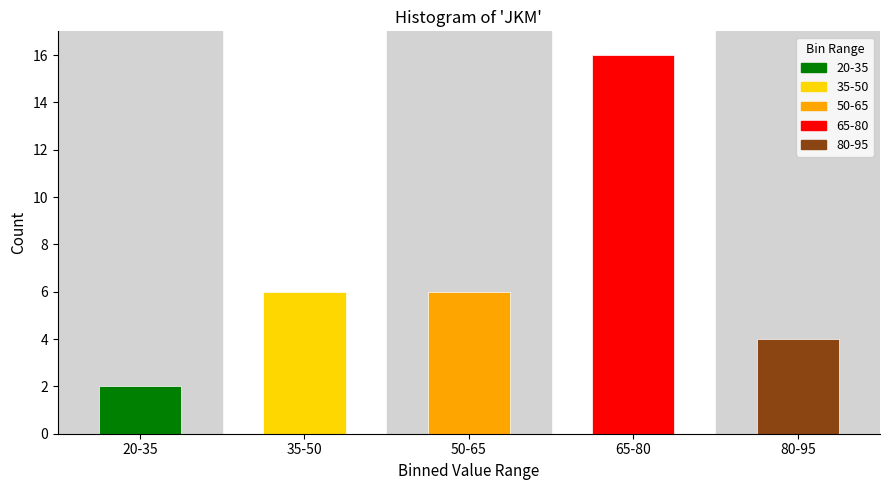

Reading left to right, what are all the values shown in this chart?

20-35=2	35-50=6	50-65=6	65-80=16	80-95=4